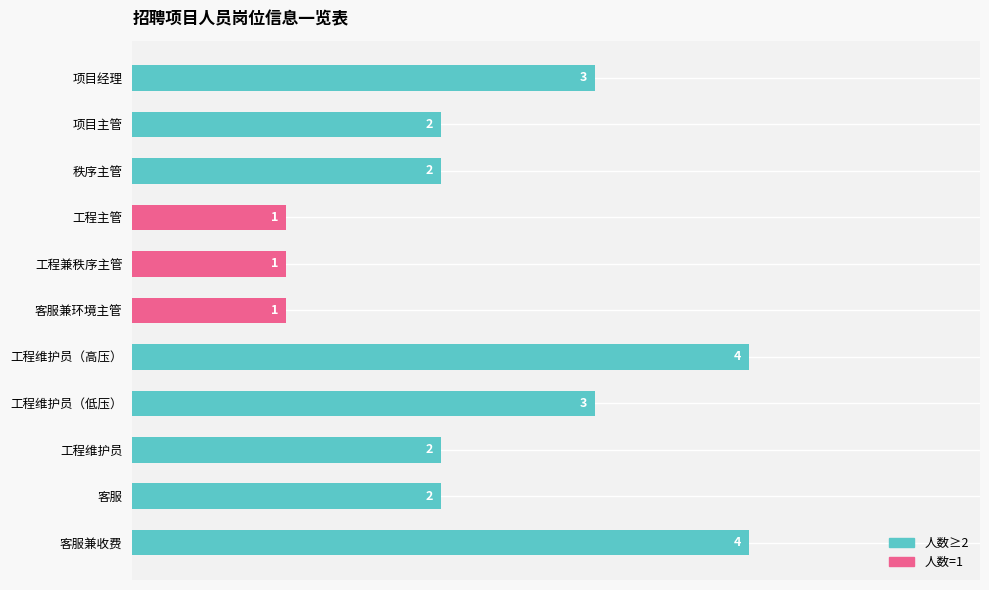

Reading top to bottom, what are all the values shown in this chart?

项目经理=3	项目主管=2	秩序主管=2	工程主管=1	工程兼秩序主管=1	客服兼环境主管=1	工程维护员（高压）=4	工程维护员（低压）=3	工程维护员=2	客服=2	客服兼收费=4